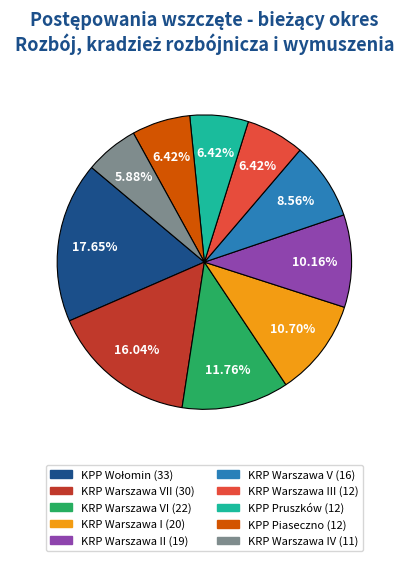

Does any single category account for the majority?

No